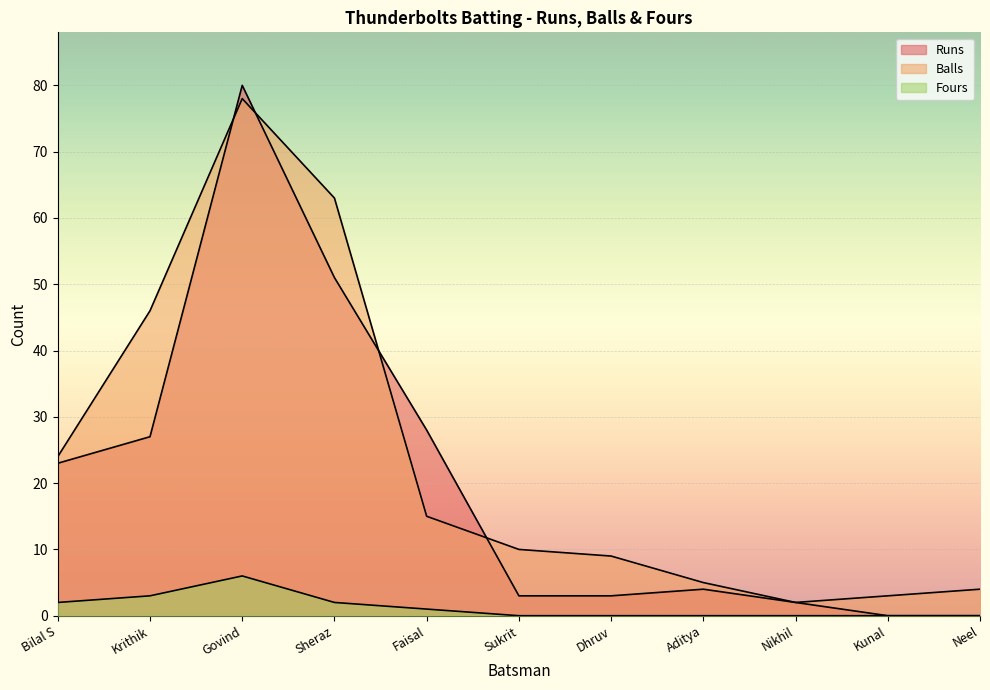

What is the lowest value of the Balls series?

2